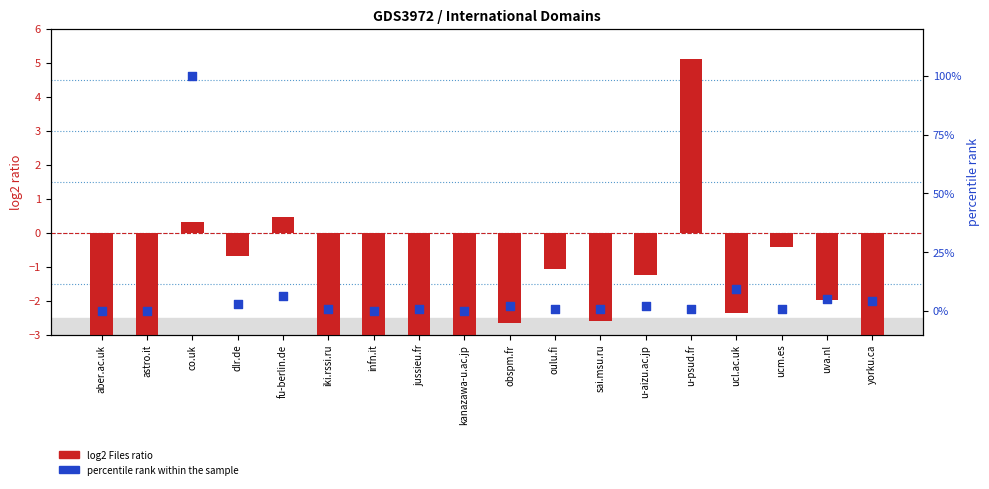

Which series has the largest total across all categories?

percentile rank within the sample